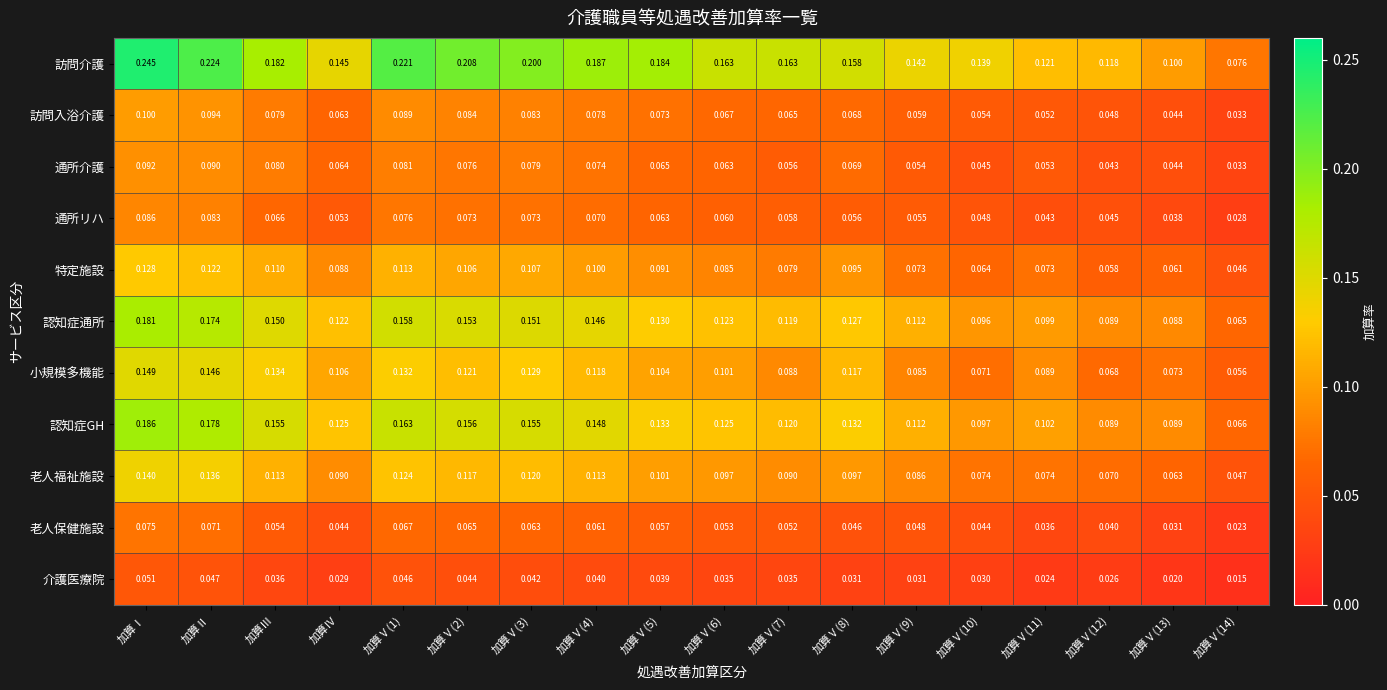

Which series has the largest range (max minus min)?

訪問介護